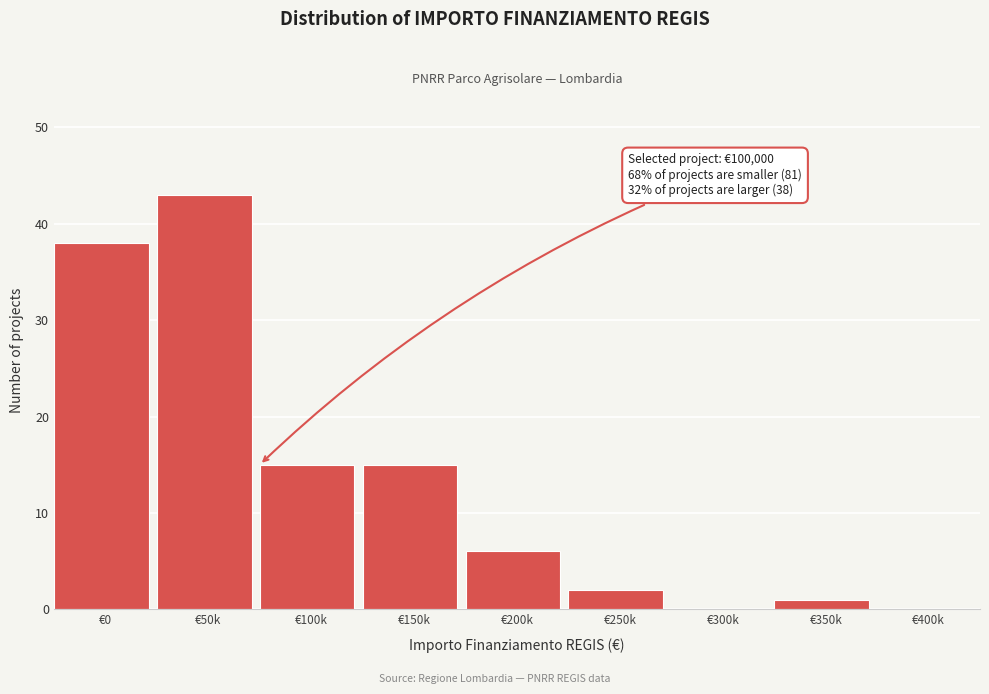

Reading right to left, what are all the values shown in this chart?

€400k=0	€350k=1	€300k=0	€250k=2	€200k=6	€150k=15	€100k=15	€50k=43	€0=38